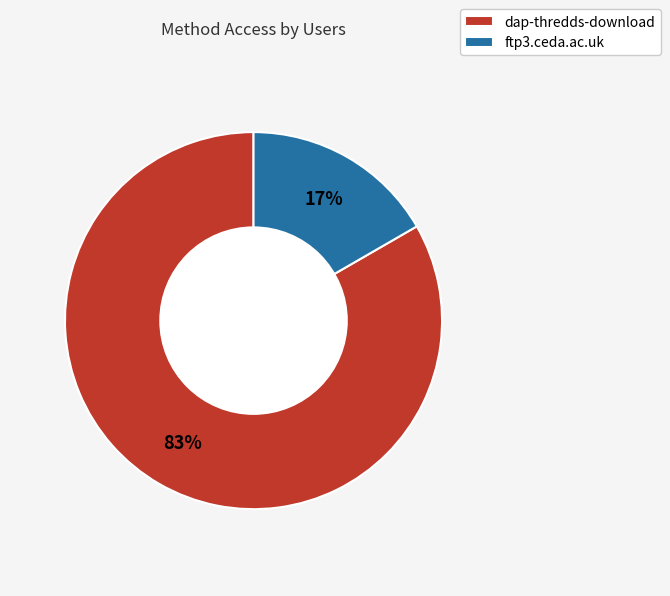

Is dap-thredds-download the majority of the pie?

Yes